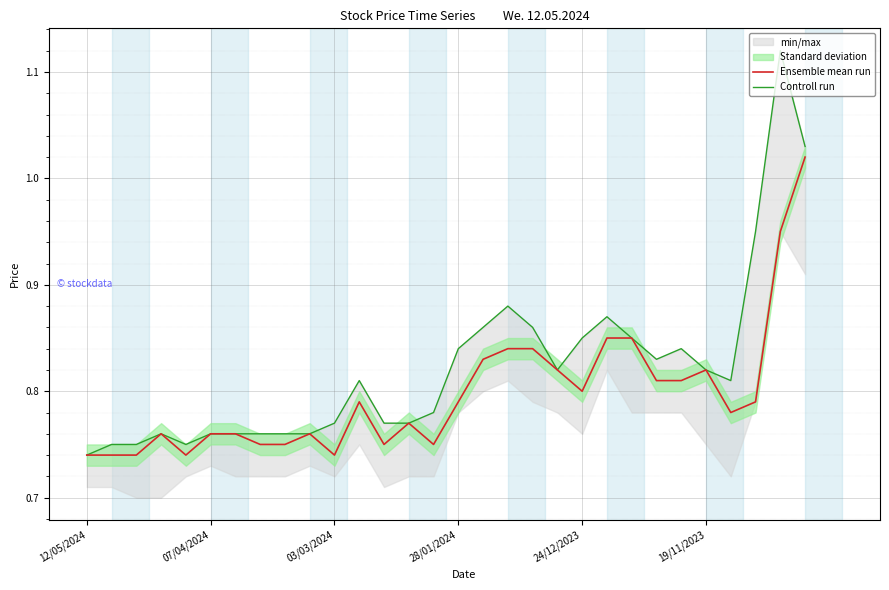

Which series has the widest spread of values?

Controll run